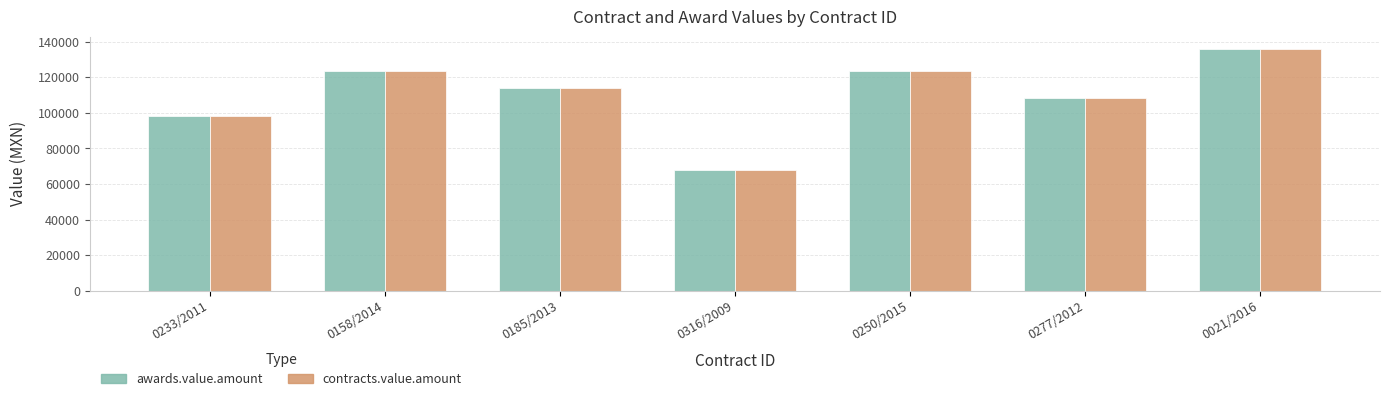

What are all the series names shown in the legend?

awards.value.amount, contracts.value.amount